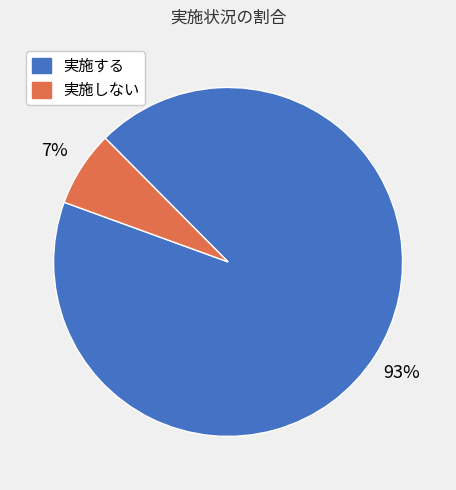

How many segments does this pie chart have?

2